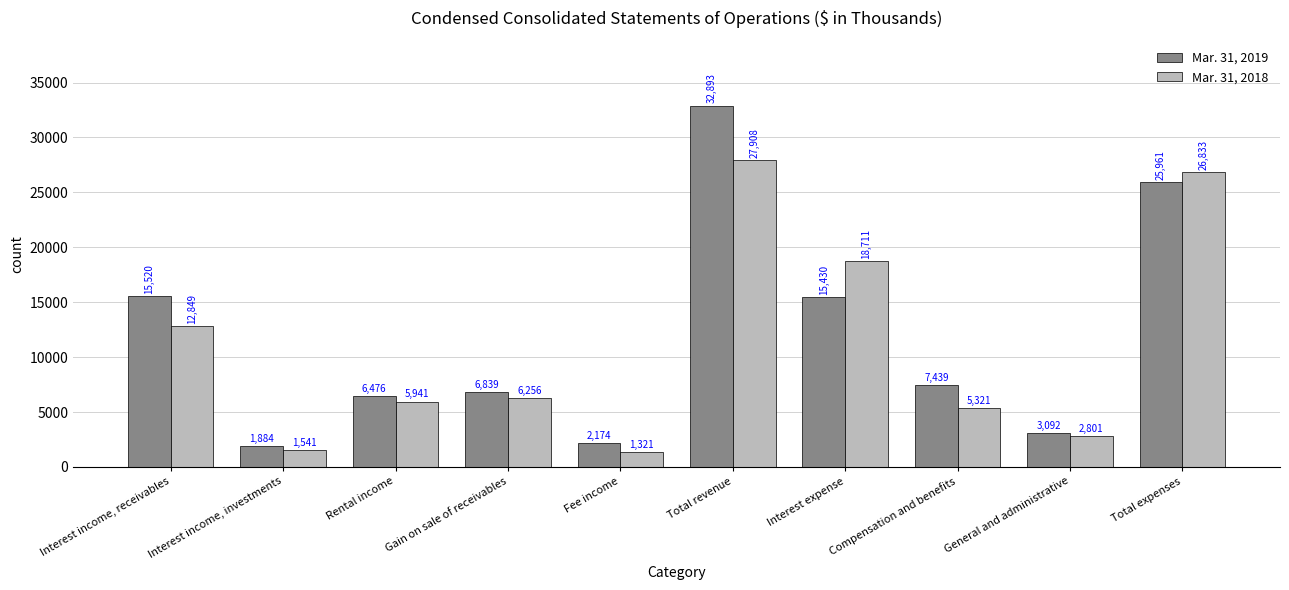

What is the label of the 8th bar from the left?

Compensation and benefits